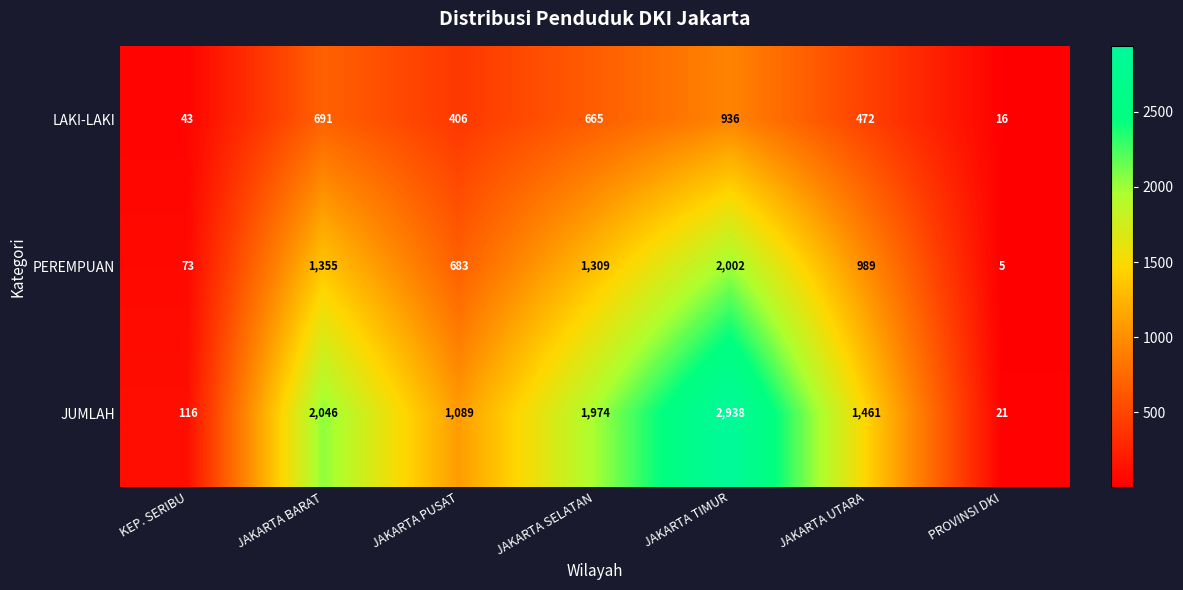

Rank the series at JAKARTA SELATAN from highest to lowest value.

JUMLAH, PEREMPUAN, LAKI-LAKI